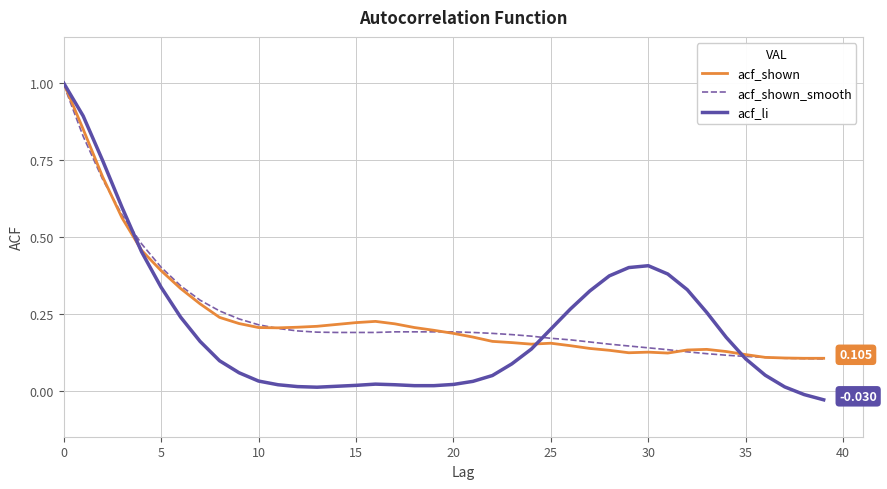

Which series has the widest spread of values?

acf_li